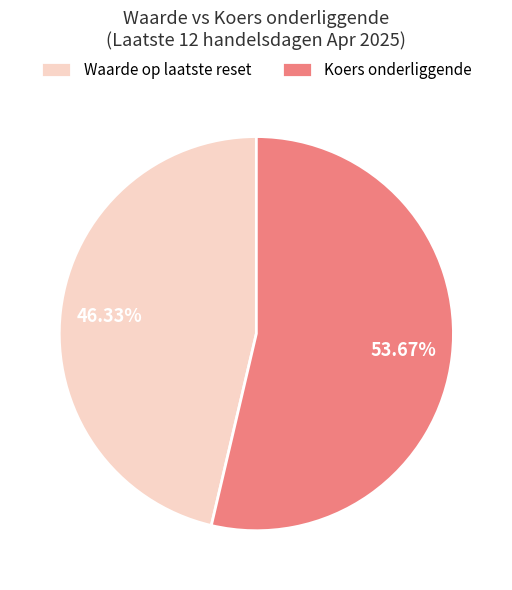

Is there a majority slice in this chart?

Yes